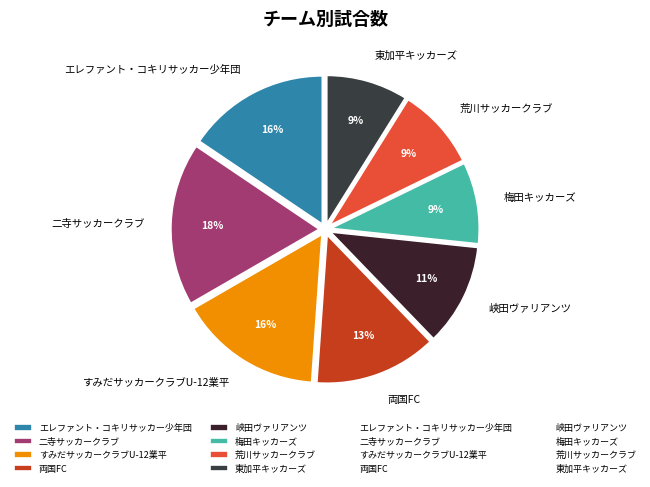

How many slices are in this pie chart?

8